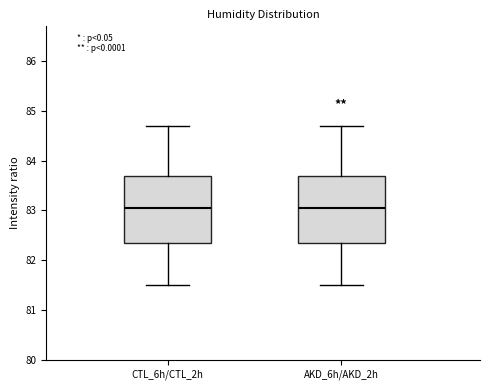

Reading left to right, transcribe this box plot: for each box, give where its median line is, the range the box spans, and where its two whiskers end, as read against the y-axis. The values are not printed on the chart, so give them approximately, as read against the axis.

CTL_6h/CTL_2h: median 83.1, box 82.4 to 83.7, whiskers 81.5 to 84.7
AKD_6h/AKD_2h: median 83.1, box 82.4 to 83.7, whiskers 81.5 to 84.7